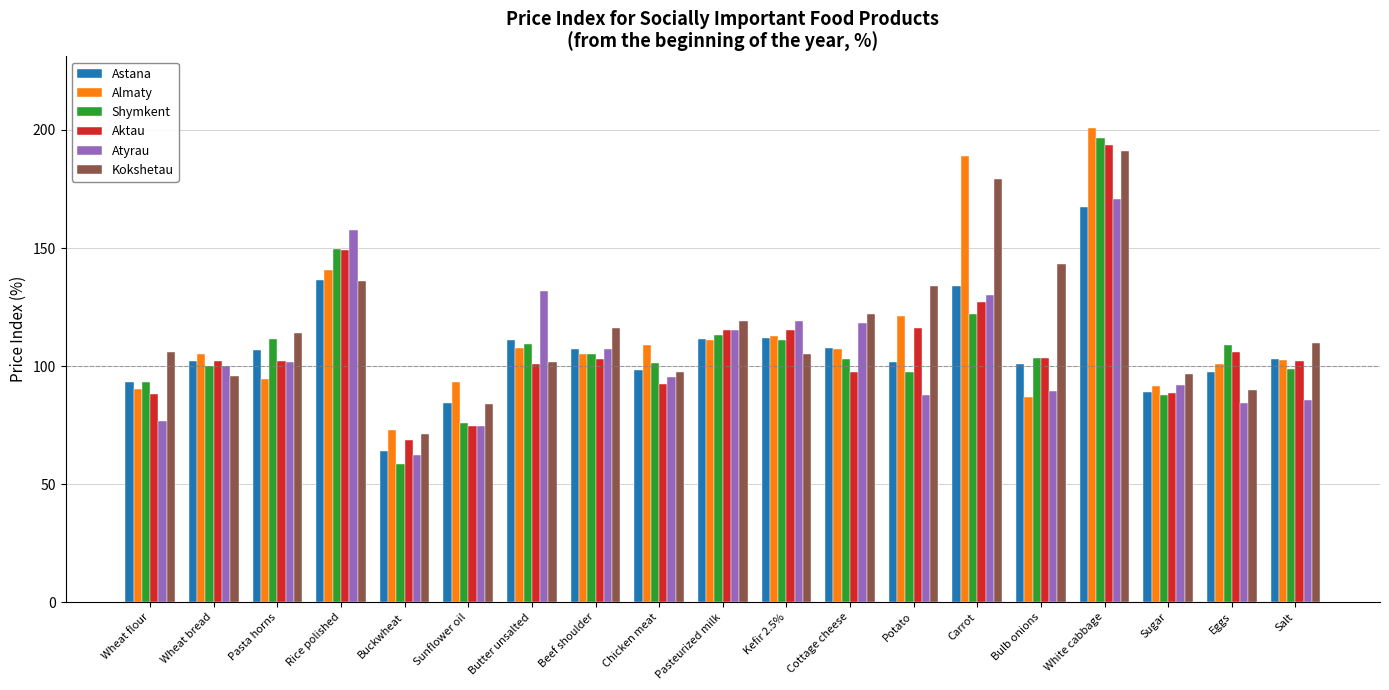

What is the value of the Astana bar at the 2nd from the left?

102.2